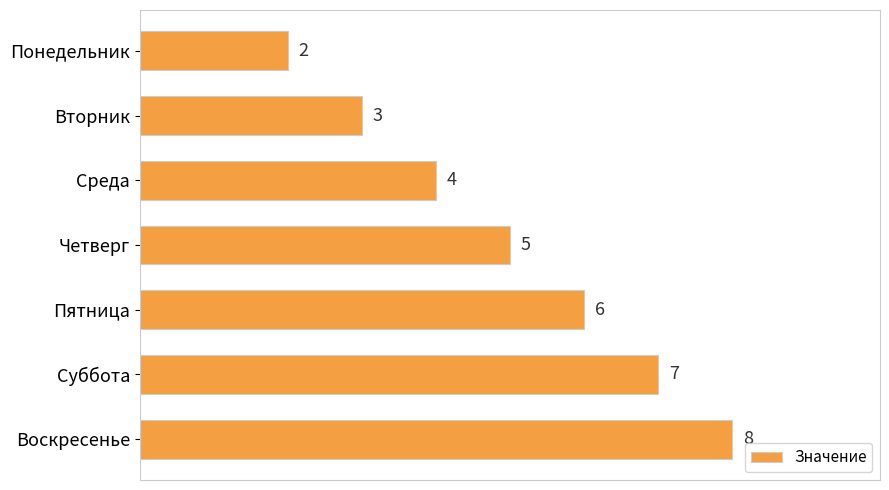

Reading bottom to top, list all the values displayed in this chart.

Воскресенье=8	Суббота=7	Пятница=6	Четверг=5	Среда=4	Вторник=3	Понедельник=2